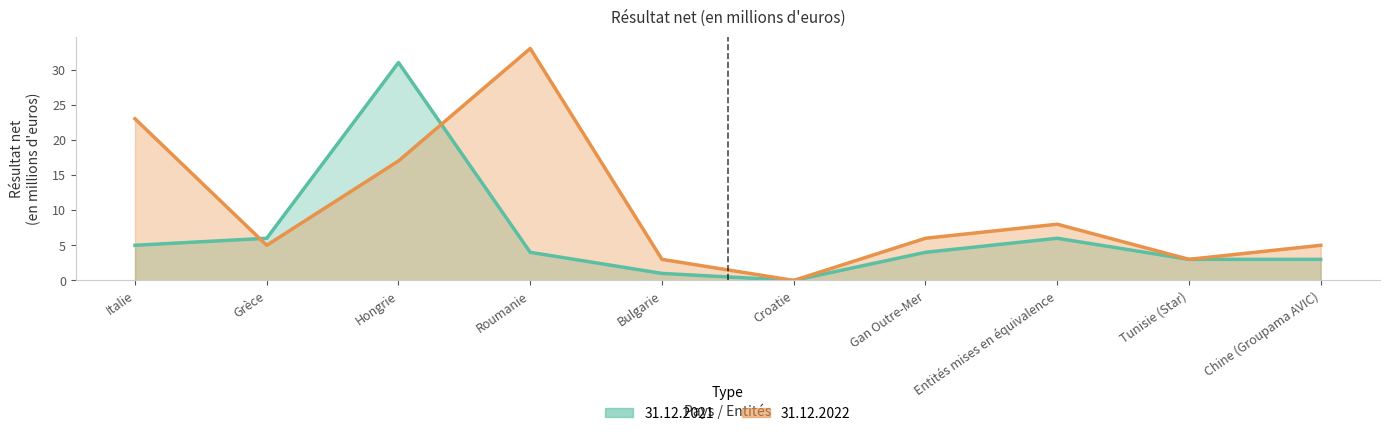

How many lines are shown in the chart?

2